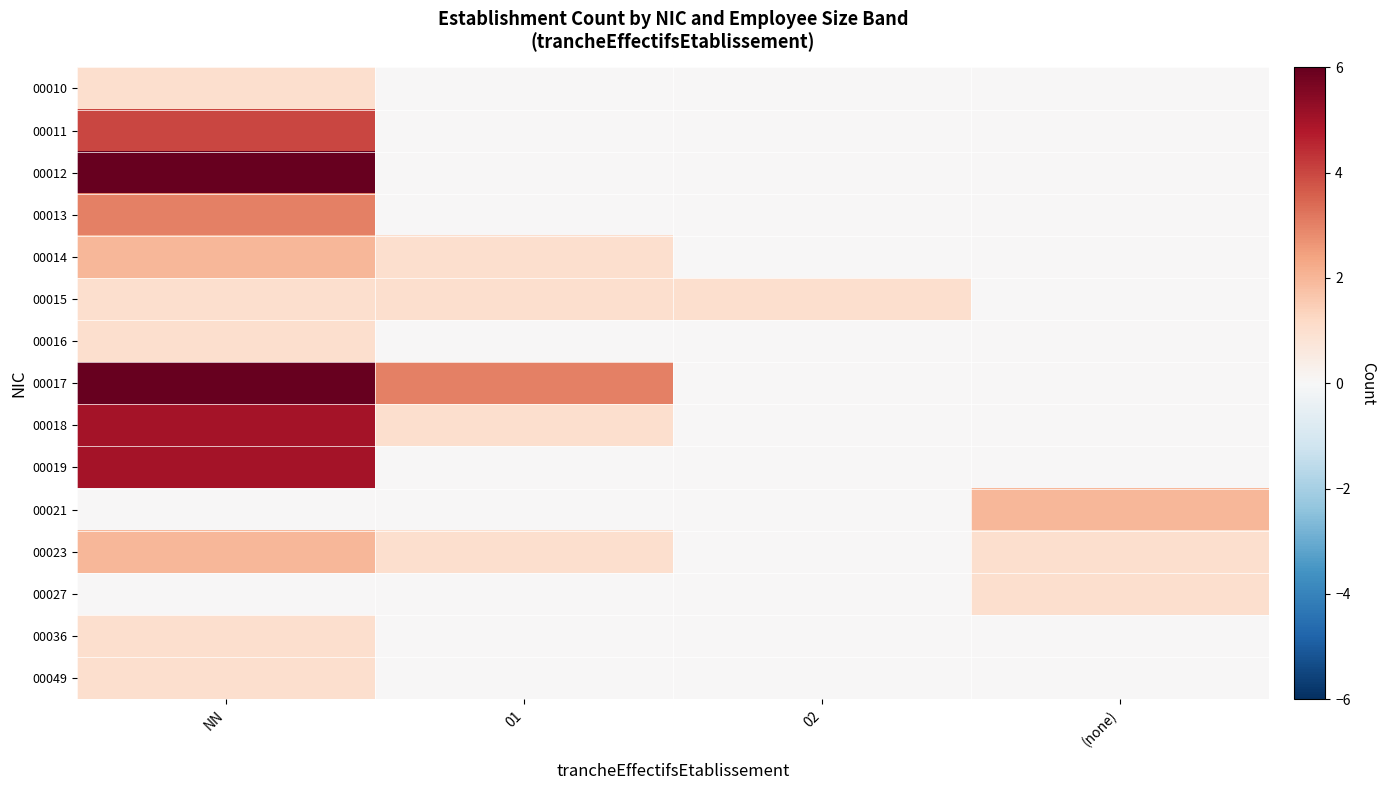

Which series changed the most between 02 and (none)?

00021